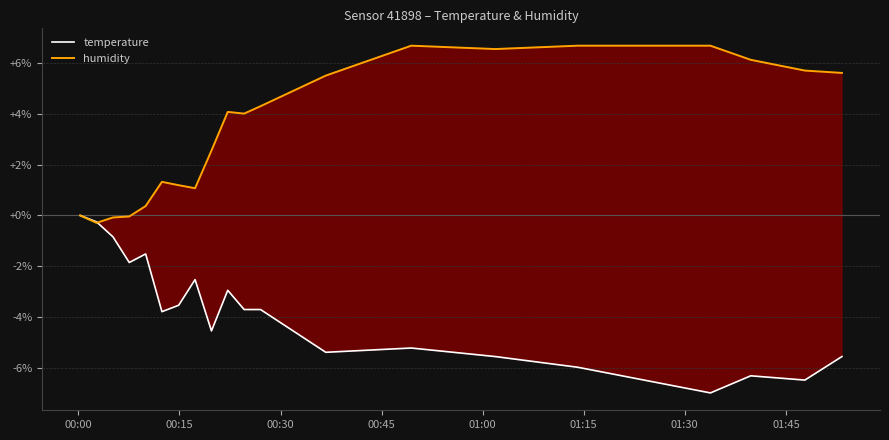

Reading left to right, list all the values displayed in this chart.

temperature: 0.0	-0.3	-0.8	-1.9	-1.5	-3.8	-3.5	-2.5	-4.5	-2.9	-3.7	-3.7	-5.4	-5.2	-5.6	-6.0	-7.0	-6.3	-6.5	-5.6
humidity: 0.0	-0.3	-0.1	-0.0	0.4	1.3	1.2	1.1	2.6	4.1	4.0	4.3	5.5	6.7	6.6	6.7	6.7	6.1	5.7	5.6